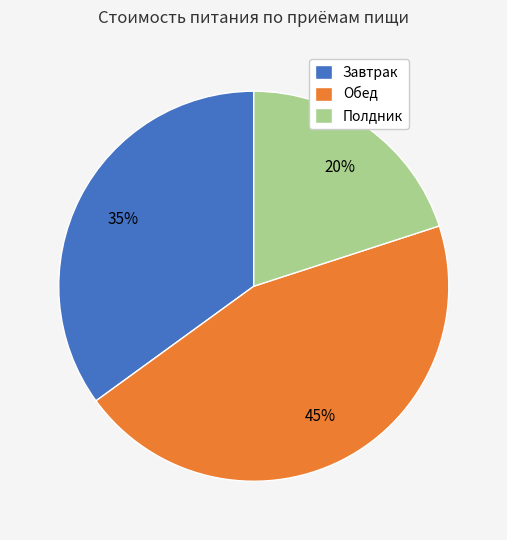

How many segments does this pie chart have?

3